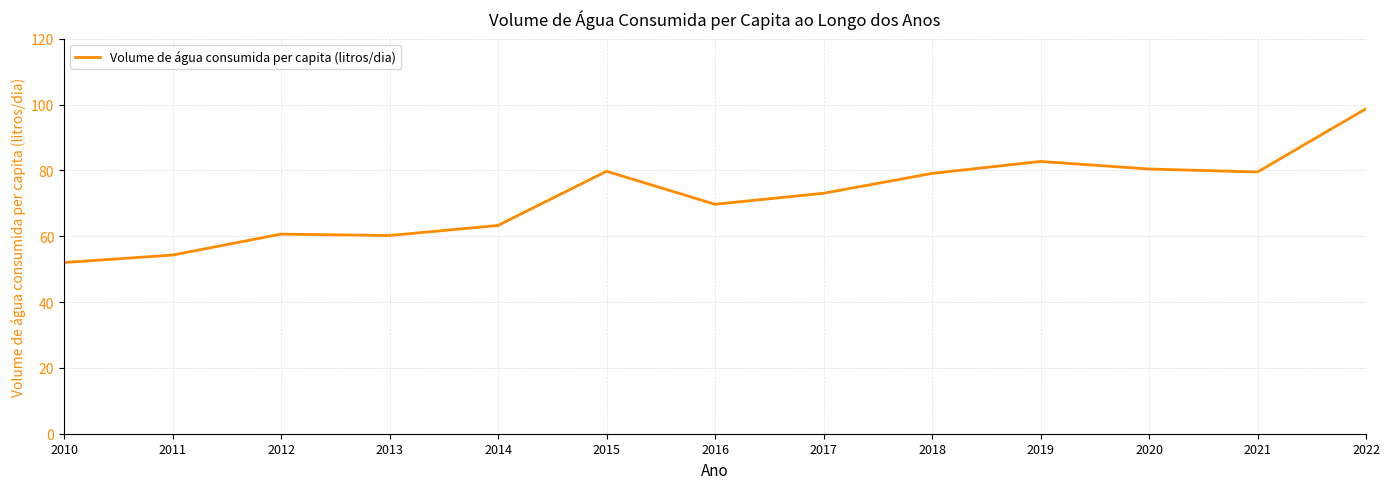

Is it true that the value at 2014 is 36.7?

False